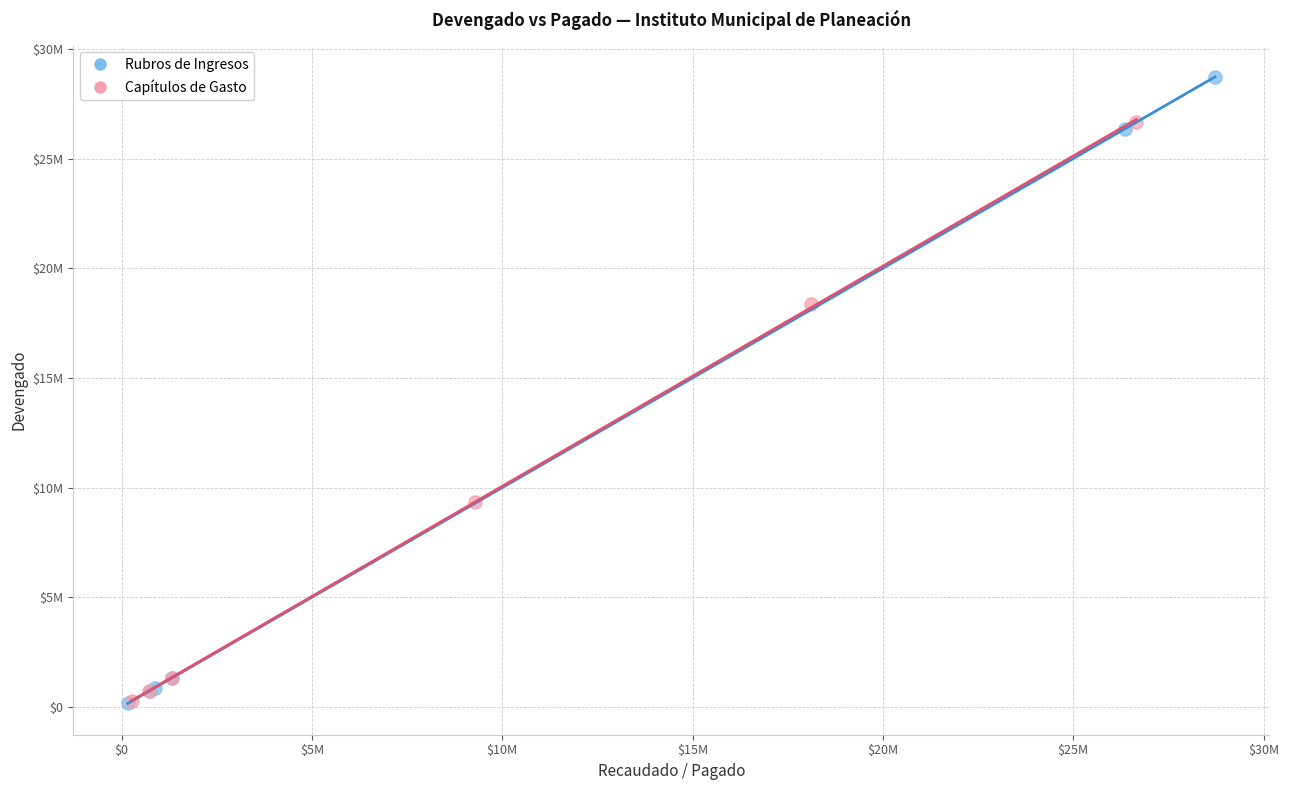

Which series has the largest Y range (max minus min)?

Rubros de Ingresos